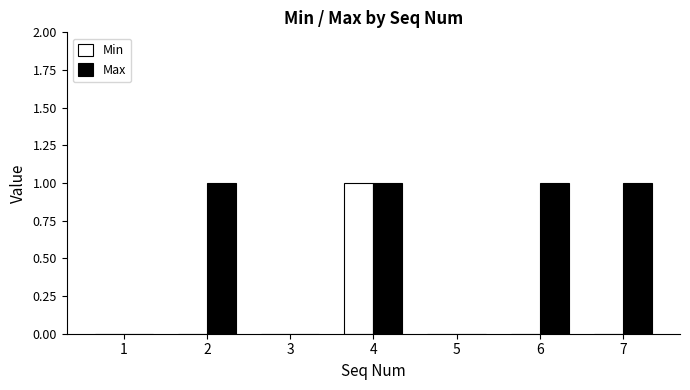

How many groups of bars are there?

7